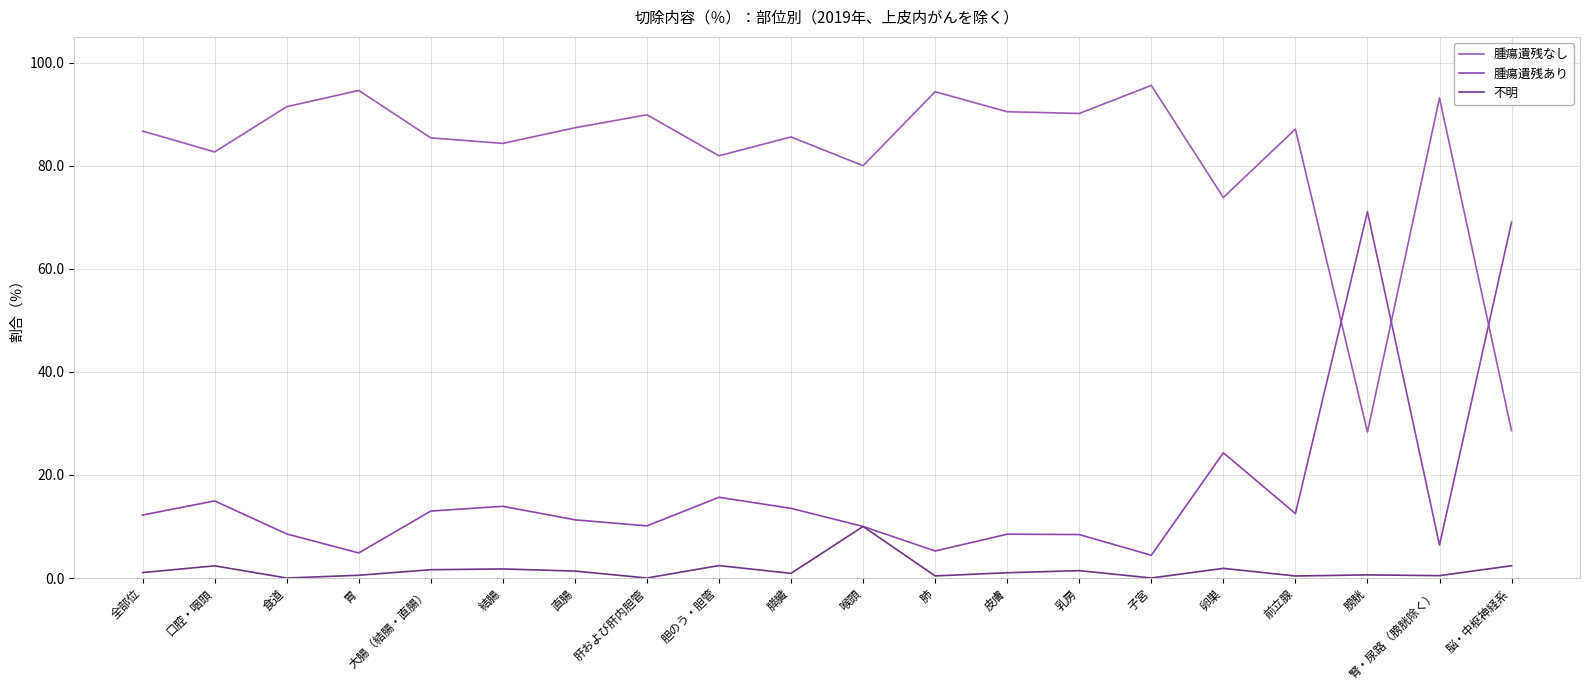

How many data points in 不明 are less than 1?

9